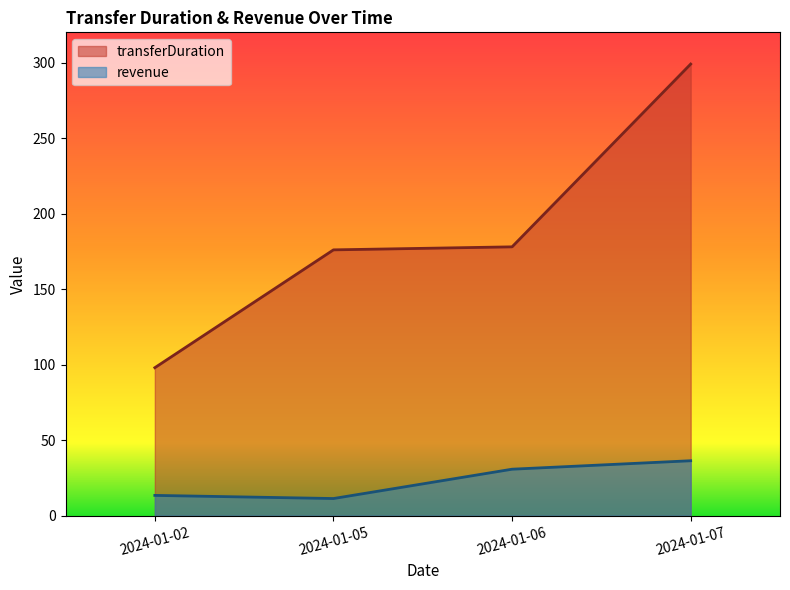

What are all the series names shown in the legend?

transferDuration, revenue